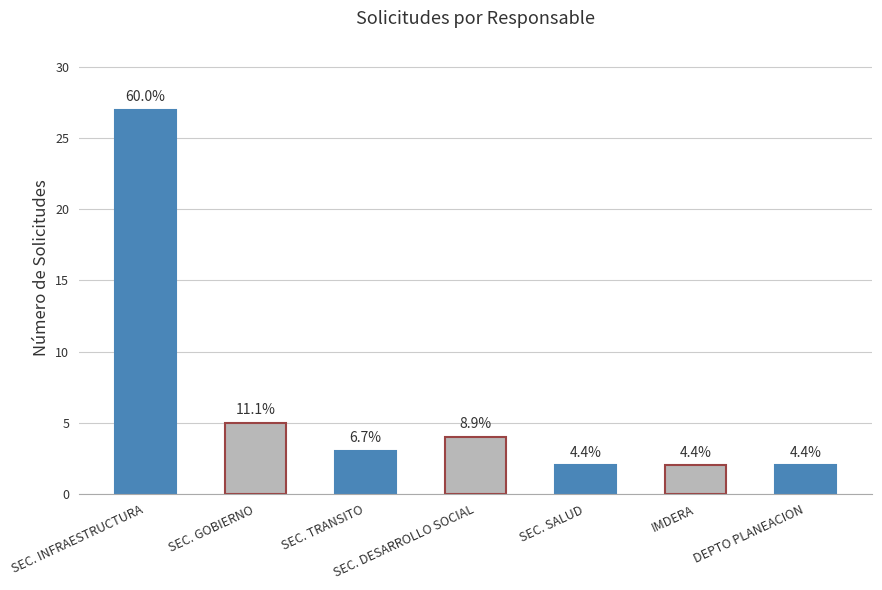

How many bars are there in total?

7